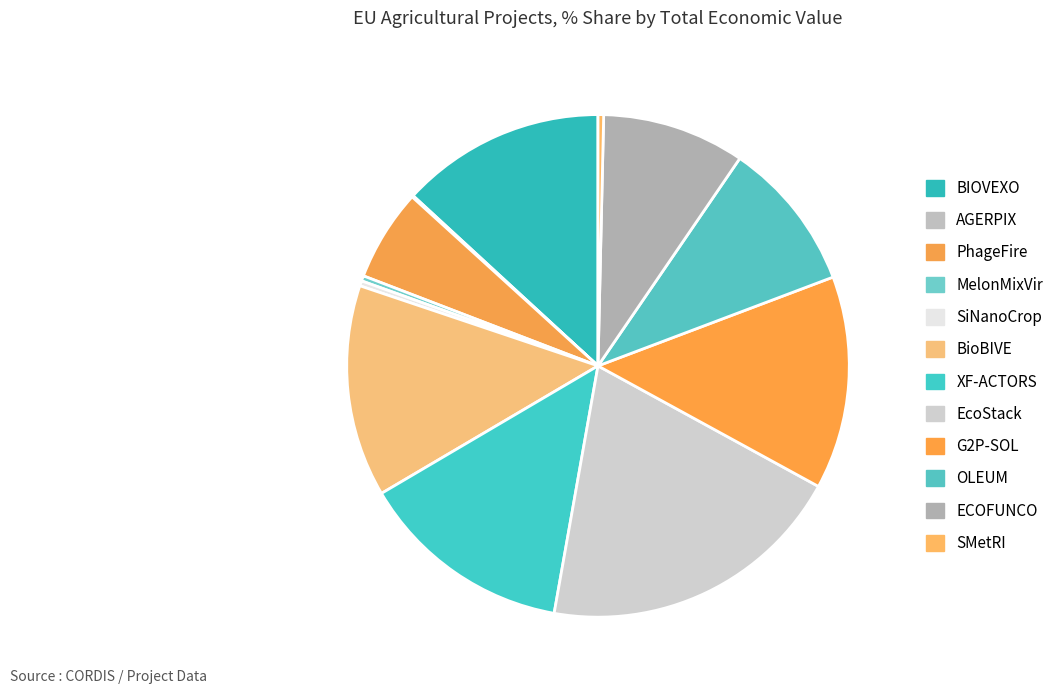

Combined, do MelonMixVir and BIOVEXO account for over 50%?

No